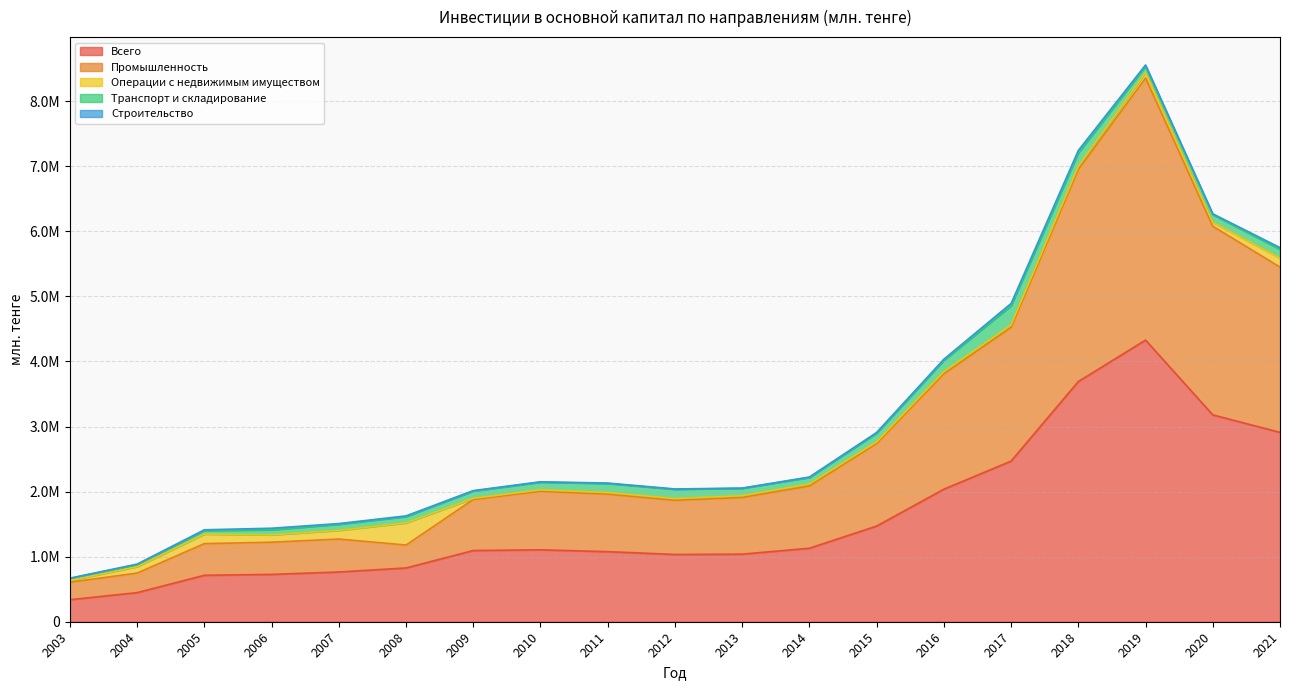

Reading left to right, list all the values displayed in this chart.

Всего: 2003=338521	2004=447424	2005=713681	2006=727635	2007=764403	2008=826373	2009=1094394	2010=1105401	2011=1076933	2012=1033961	2013=1038438	2014=1129627	2015=1470262	2016=2036852	2017=2468570	2018=3691401	2019=4328236	2020=3178960	2021=2910114
Промышленность: 2003=268761	2004=300437	2005=486477	2006=494459	2007=506331	2008=352049	2009=784067	2010=899433	2011=884172	2012=832379	2013=871143	2014=956716	2015=1267526	2016=1773246	2017=2053736	2018=3258319	2019=4027371	2020=2899586	2021=2540013
Операции с недвижимым имуществом: 2003=25824	2004=99270	2005=146599	2006=112571	2007=133362	2008=340138	2009=17940	2010=22232	2011=24377	2012=26291	2013=27244	2014=31514	2015=27053	2016=33158	2017=39538	2018=50466	2019=84709	2020=58484	2021=139886
Транспорт и складирование: 2003=31848	2004=30696	2005=54847	2006=78572	2007=93260	2008=97498	2009=111887	2010=117299	2011=138867	2012=142324	2013=113955	2014=99210	2015=133470	2016=174879	2017=294984	2018=206252	2019=95082	2020=119444	2021=133266
Строительство: 2003=4737	2004=7764	2005=11389	2006=23519	2007=11242	2008=10550	2009=6772	2010=6670	2011=6689	2012=5346	2013=2707	2014=6992	2015=10094	2016=16314	2017=34192	2018=35836	2019=21215	2020=12479	2021=25588